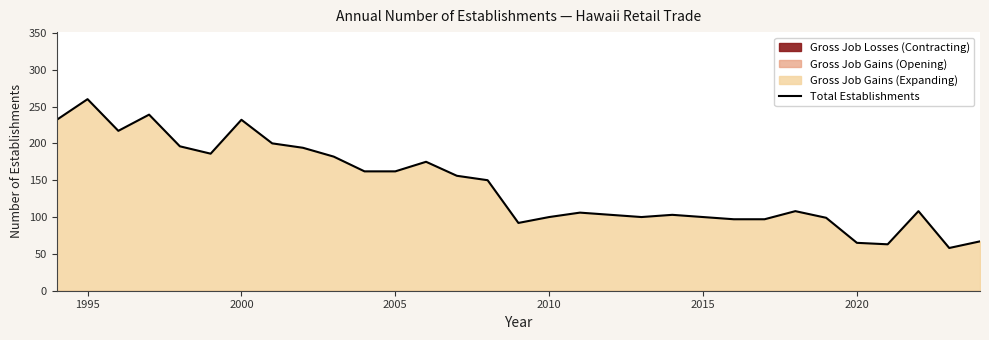

What is the maximum value for Total Establishments?

260